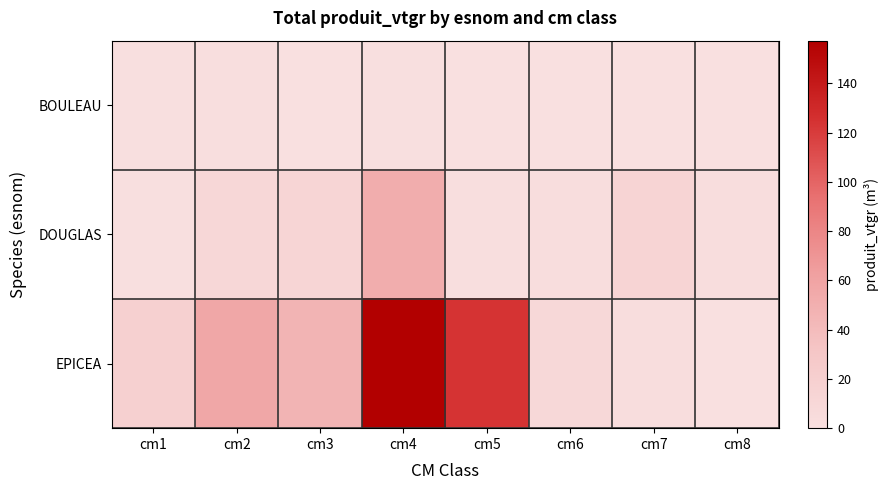

At cm4, list the series in order from largest to smallest.

EPICEA, DOUGLAS, BOULEAU